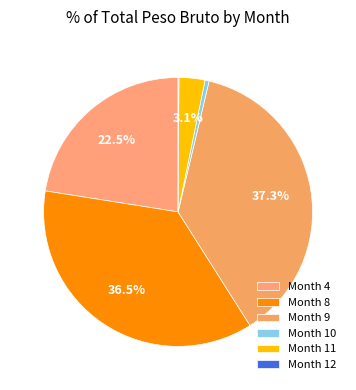

To the nearest percent, what is the difference between the largest and smallest slice percentages?

37%